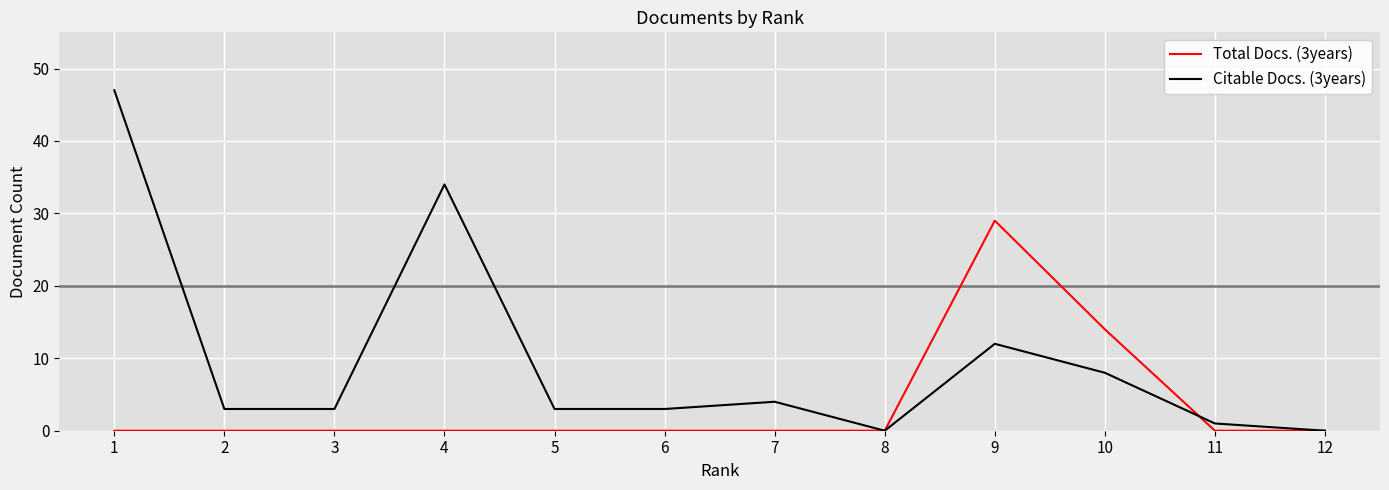

What is the maximum value for Citable Docs. (3years)?

47